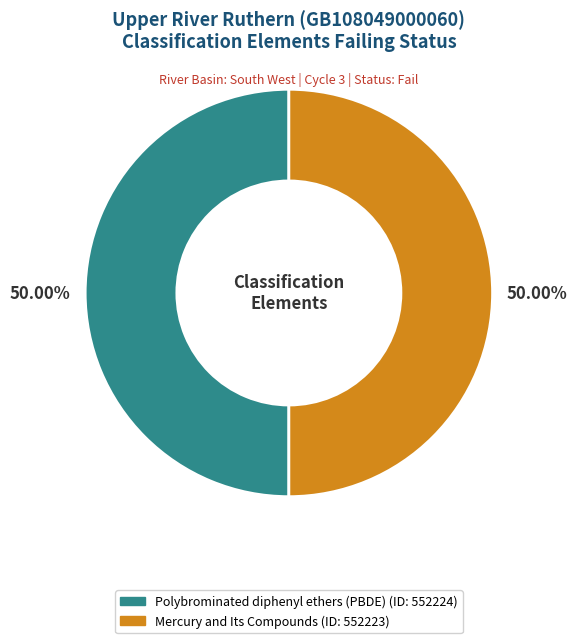

Do Polybrominated diphenyl ethers (PBDE) and Mercury and Its Compounds together represent more than half of the pie?

Yes